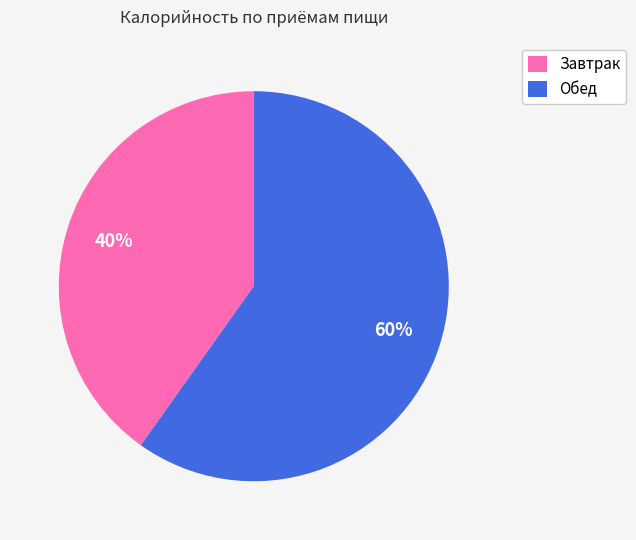

How many slices are in this pie chart?

2